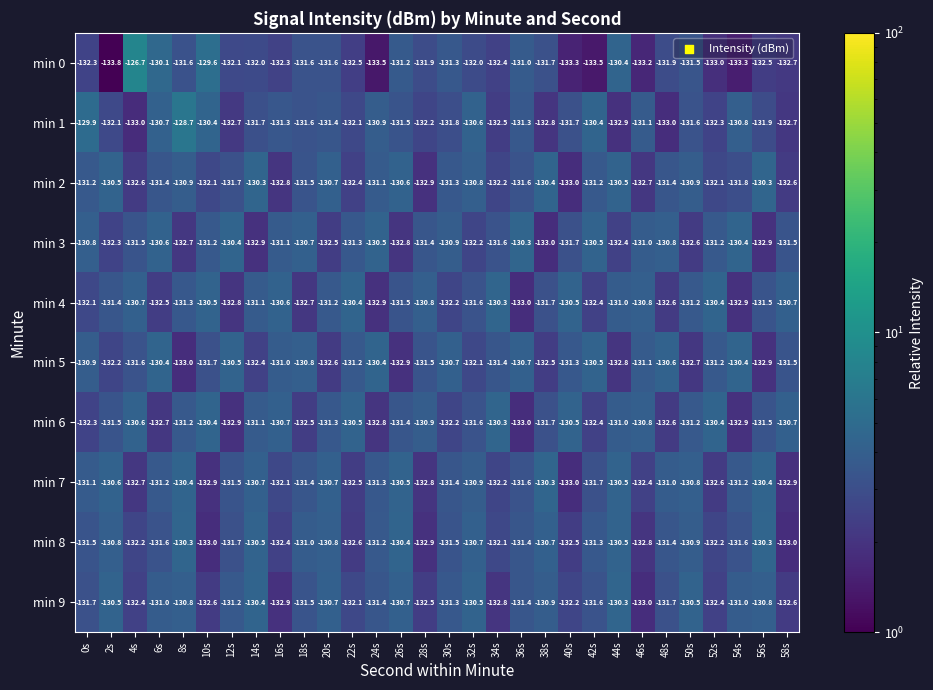

What is the difference between the maximum and minimum values in the min 7 series?

2.7